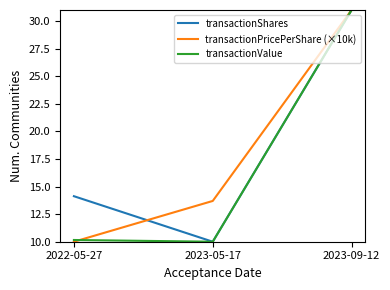

What is the total value across all series at 2023-05-17?

33.7